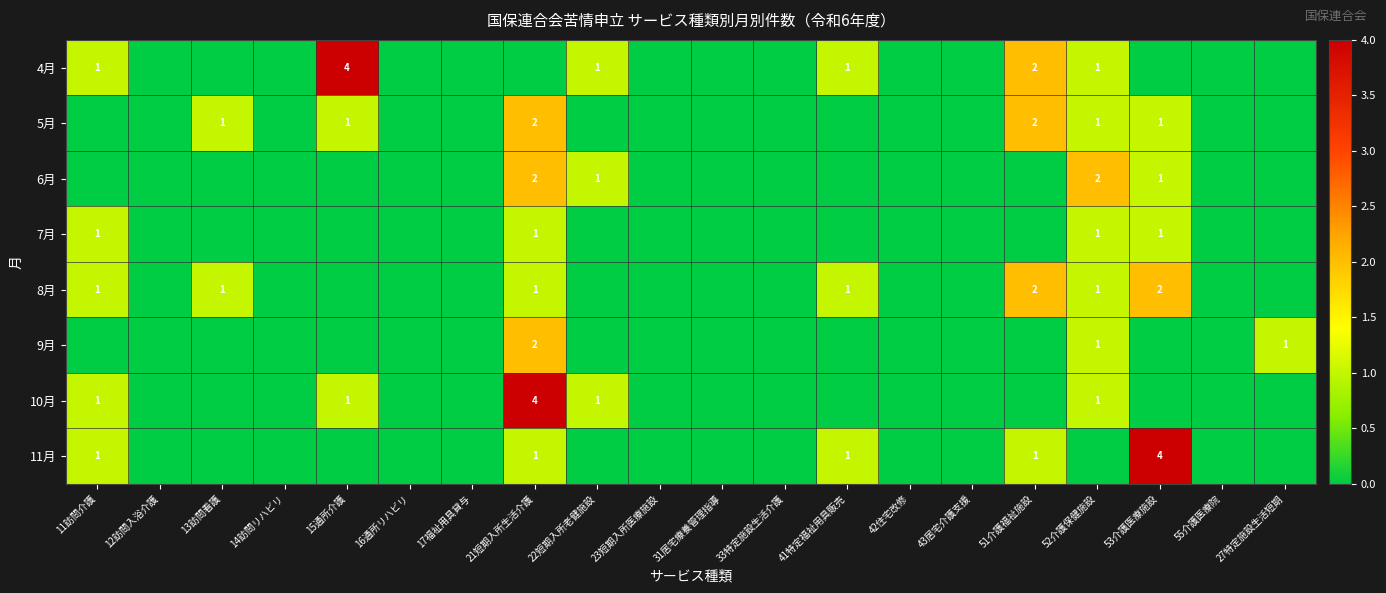

True or false: 7月 has a value of 2 at 21短期入所生活介護.

False